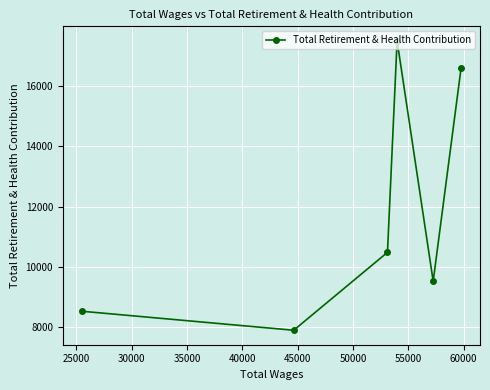

What is the average value?

11752